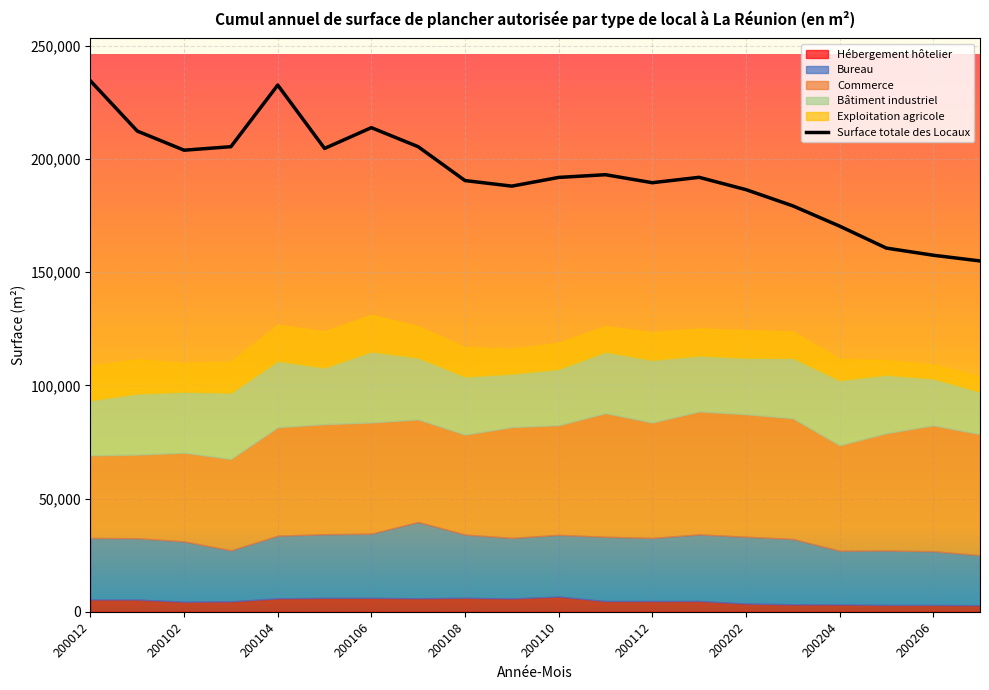

At which label does Bureau reach its minimum?

200207